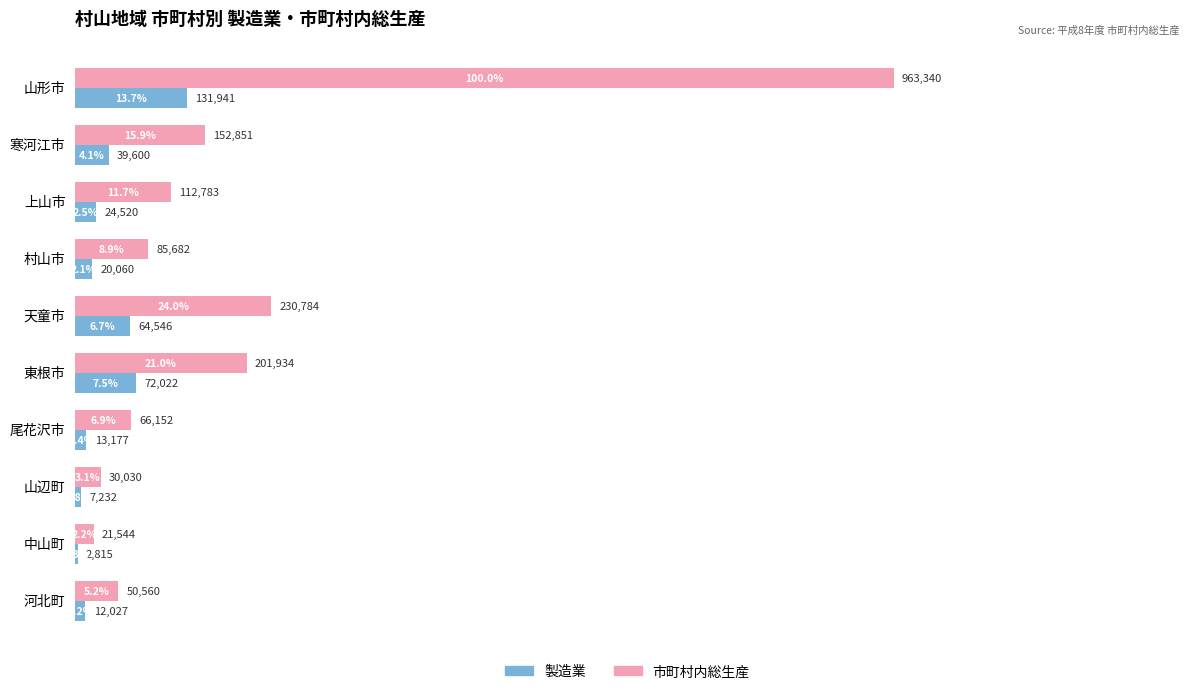

At how many categories does at least one series exceed 958394?

1